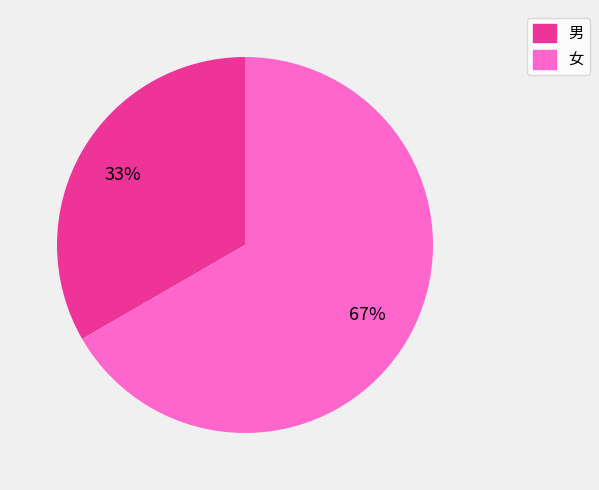

To the nearest percent, what is the average slice percentage?

50%